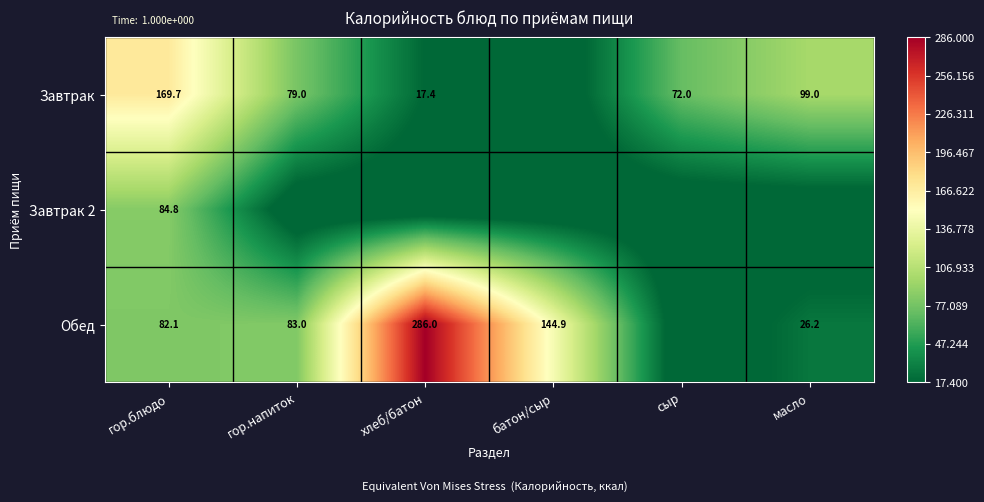

Is the value of Обед at гор.блюдо greater than the value of Завтрак 2 at гор.блюдо?

No